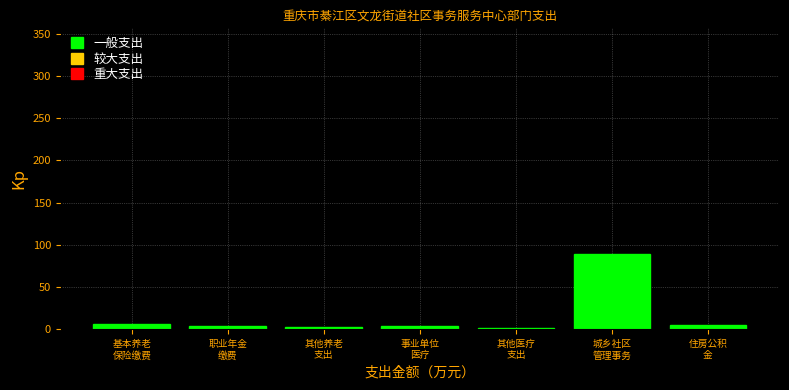

What is the sum of all values?

111.1